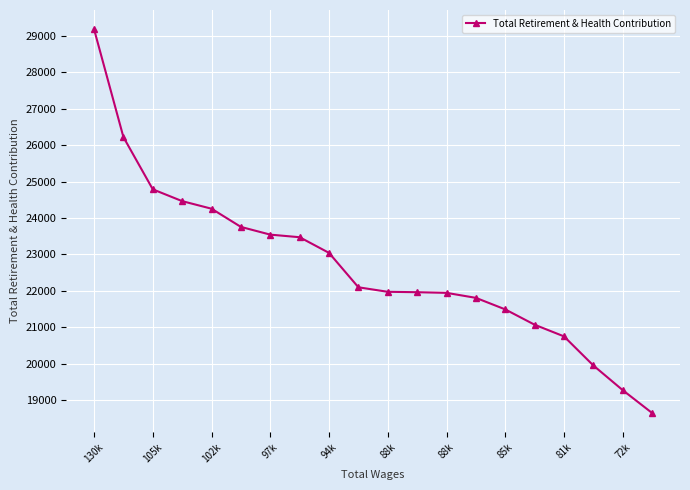

What is the average value?

22685